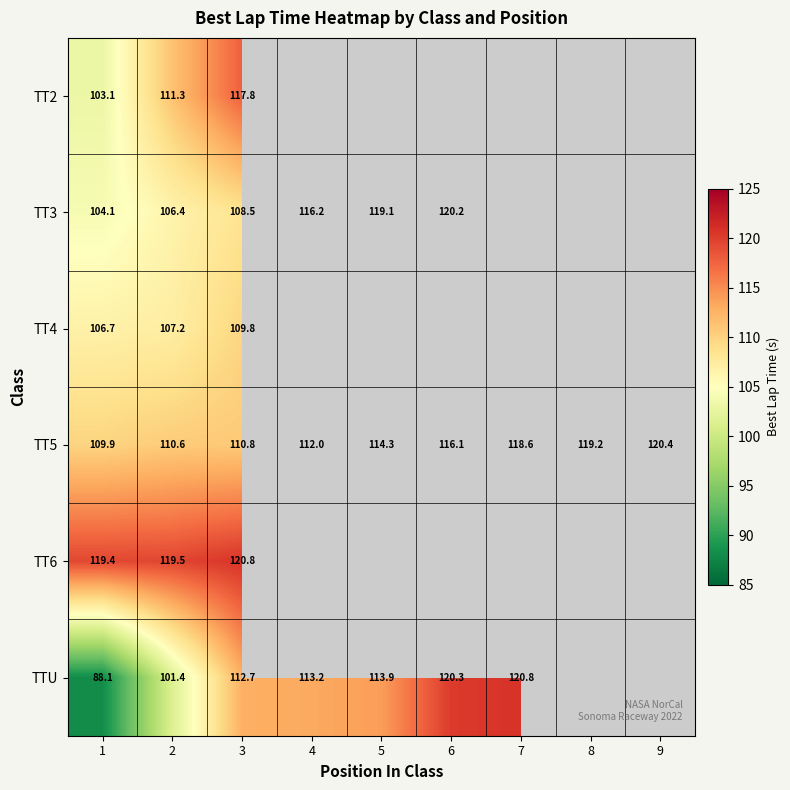

The TT2 series shows 103.1 at 1. True or false?

True